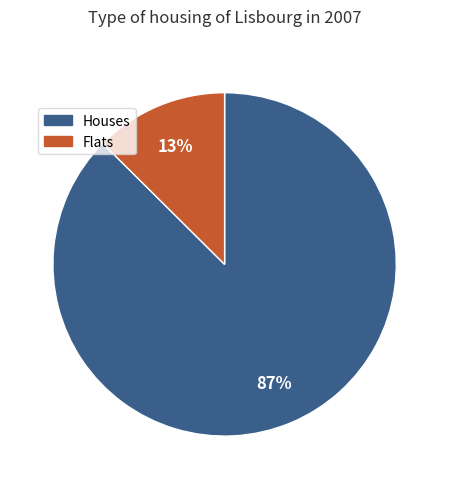

How many segments does this pie chart have?

2